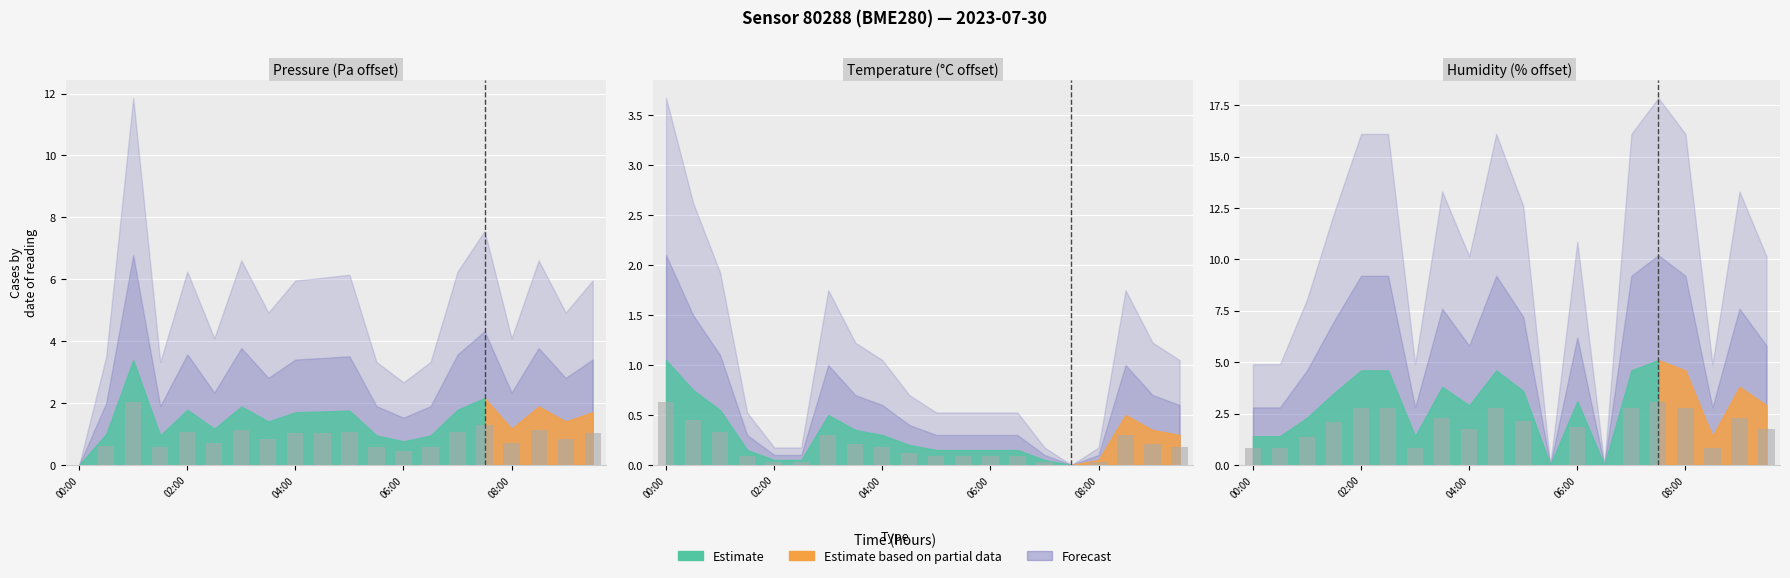

What position from the right is 05:00?

10